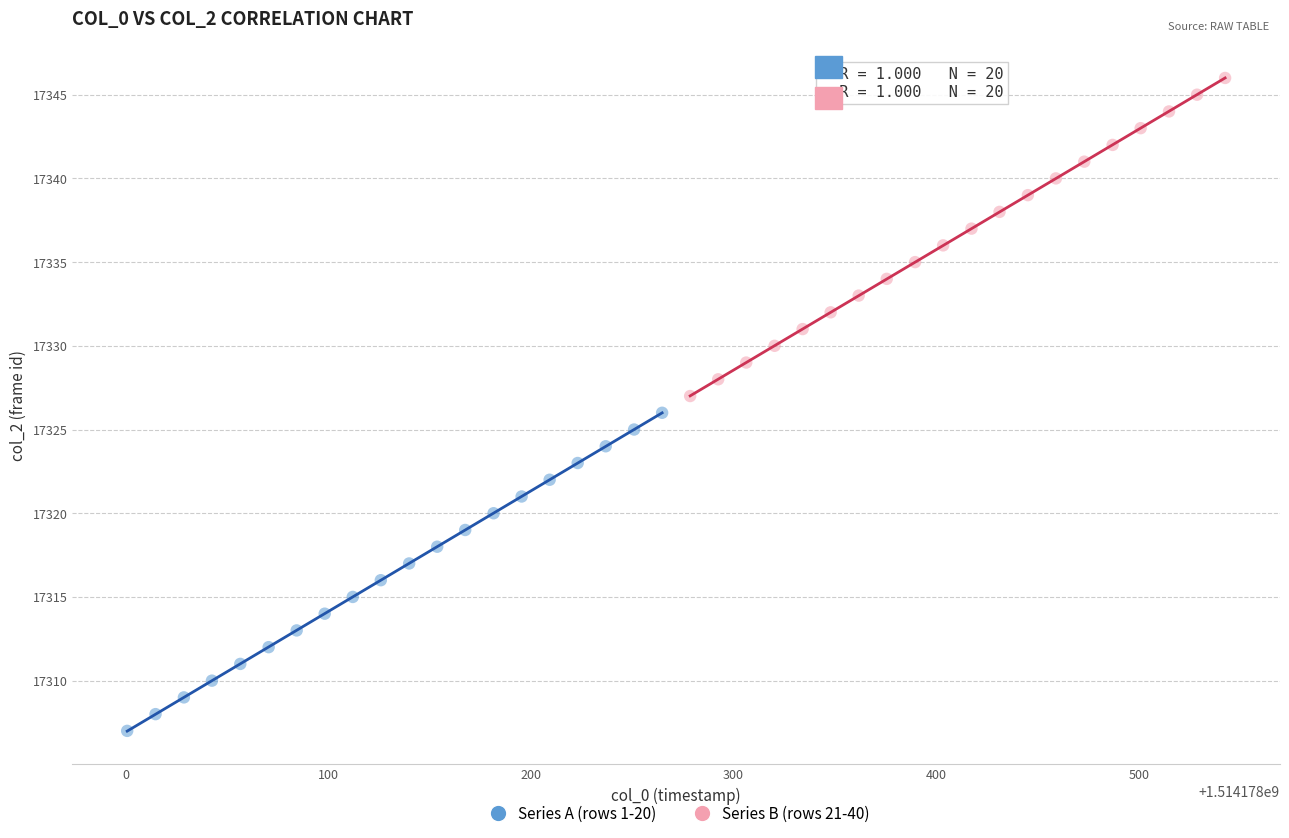

Which series contains the highest Y value?

Series B (rows 21-40)